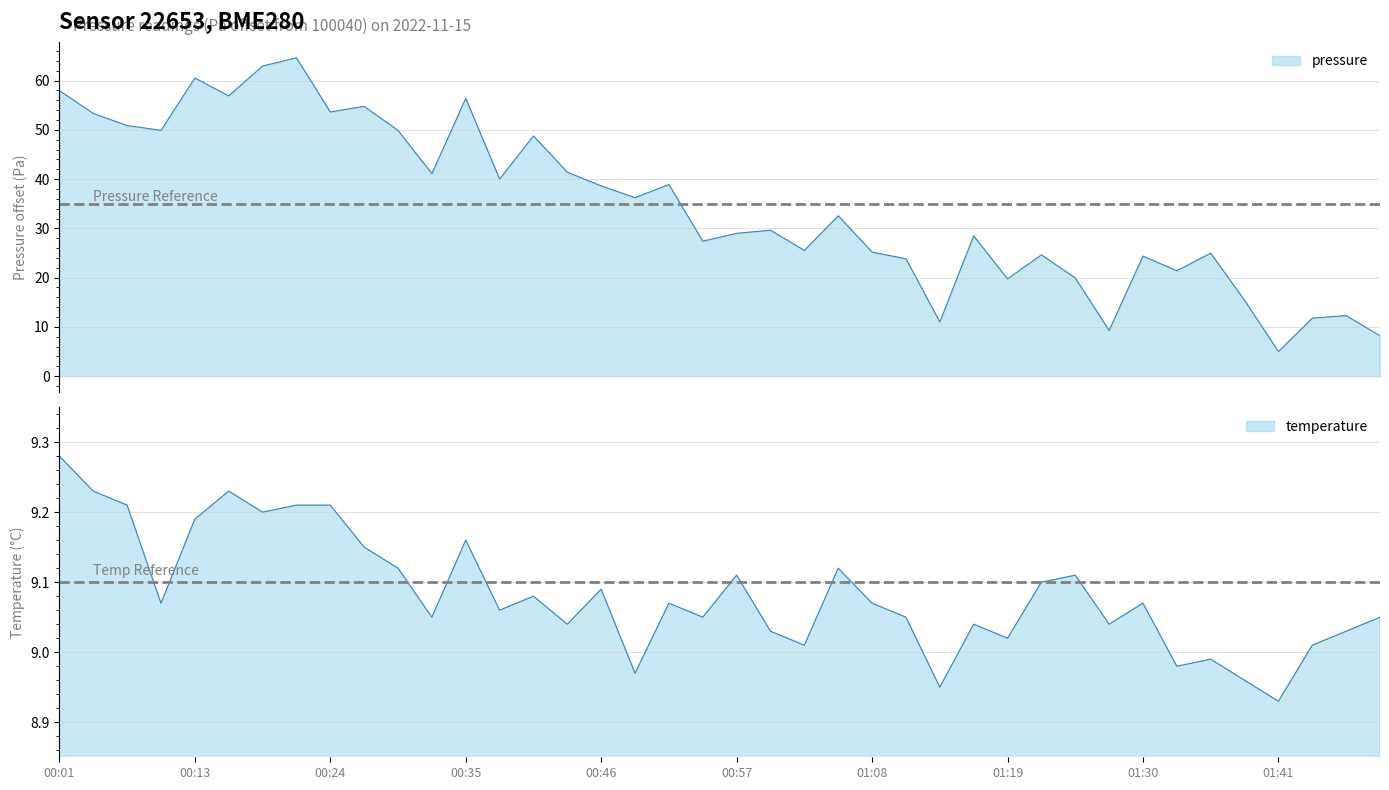

What is the minimum value shown in the chart?

5.0